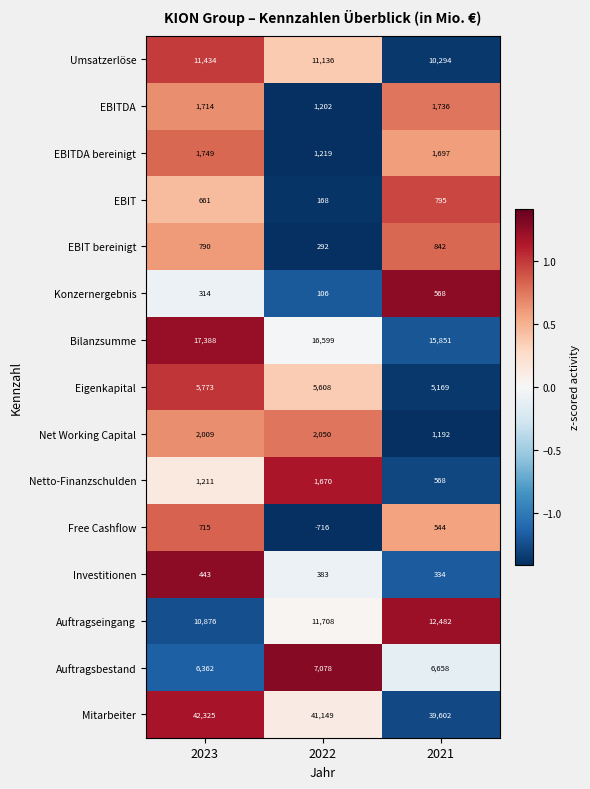

Which series has the largest total across all categories?

Mitarbeiter